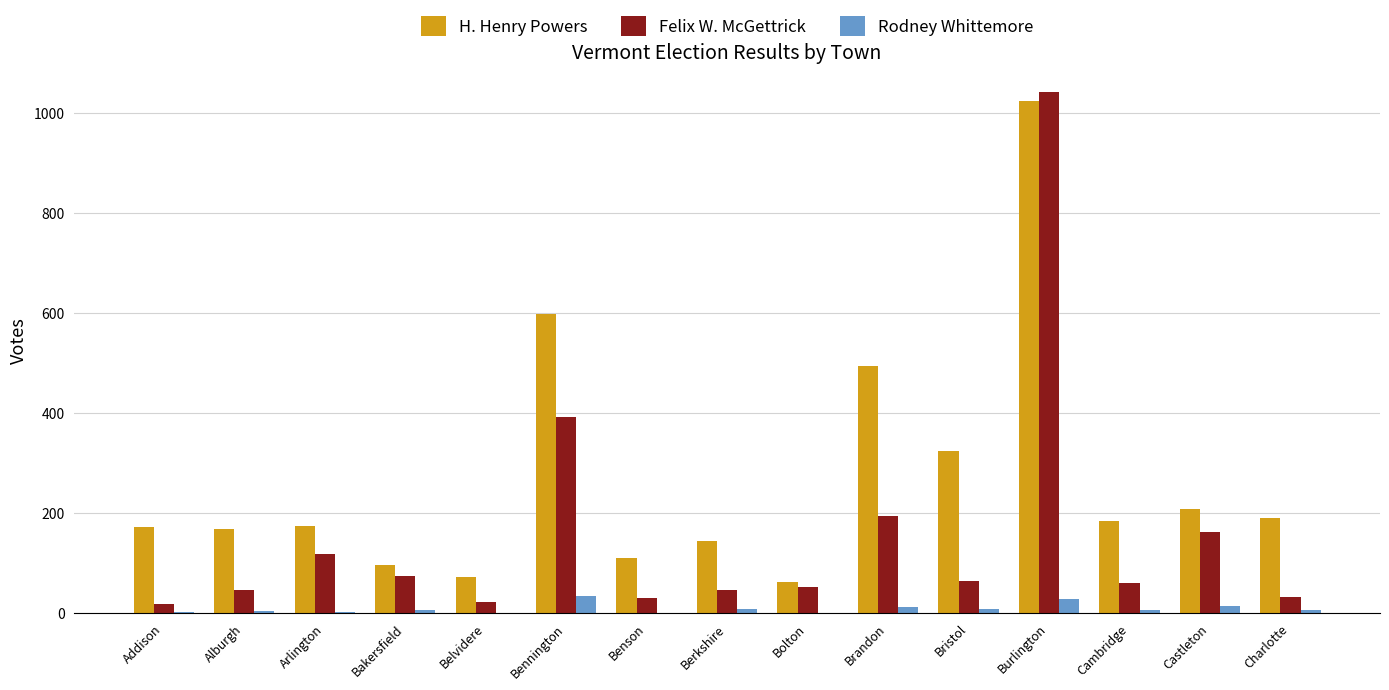

The value of H. Henry Powers at Alburgh is 46. True or false?

False